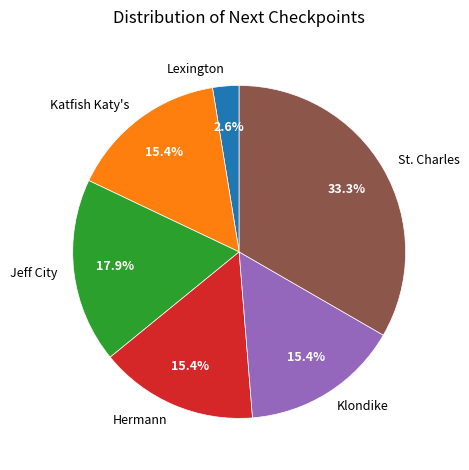

What is the smallest slice in the pie chart?

Lexington